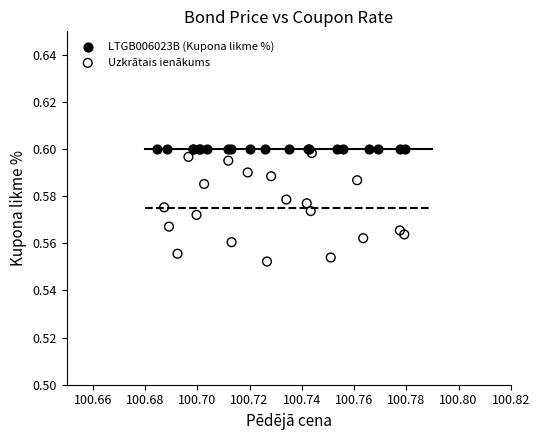

Which series reaches the minimum Y coordinate?

Uzkrātais ienākums